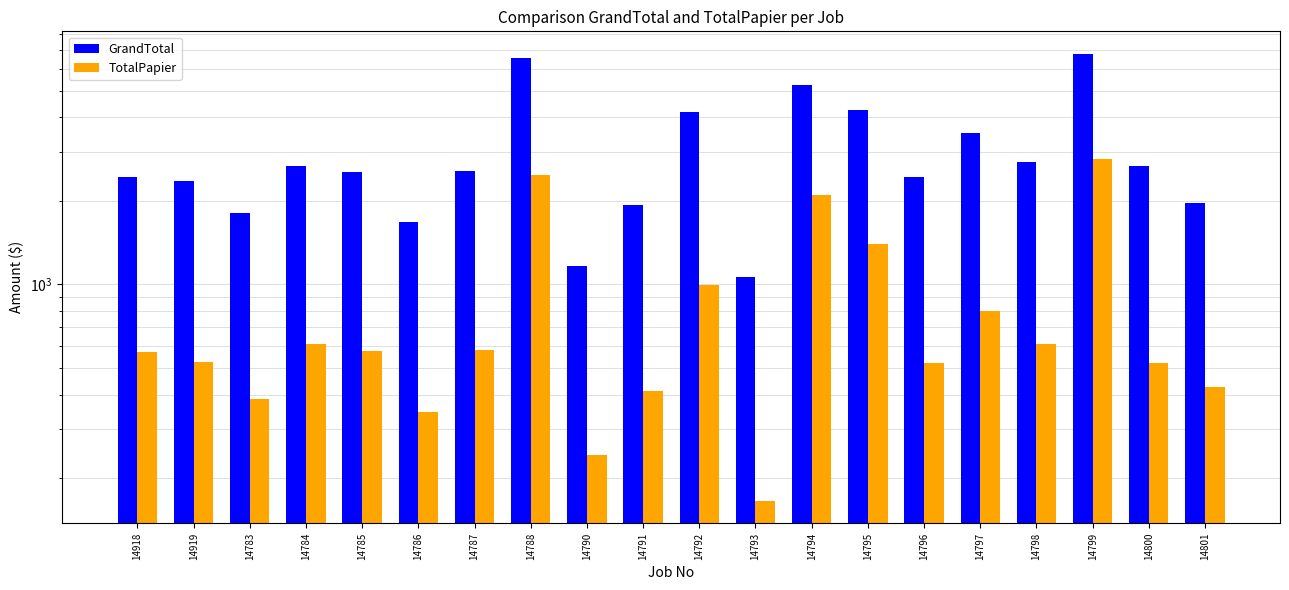

Where does the GrandTotal series first go above 2570?

14784